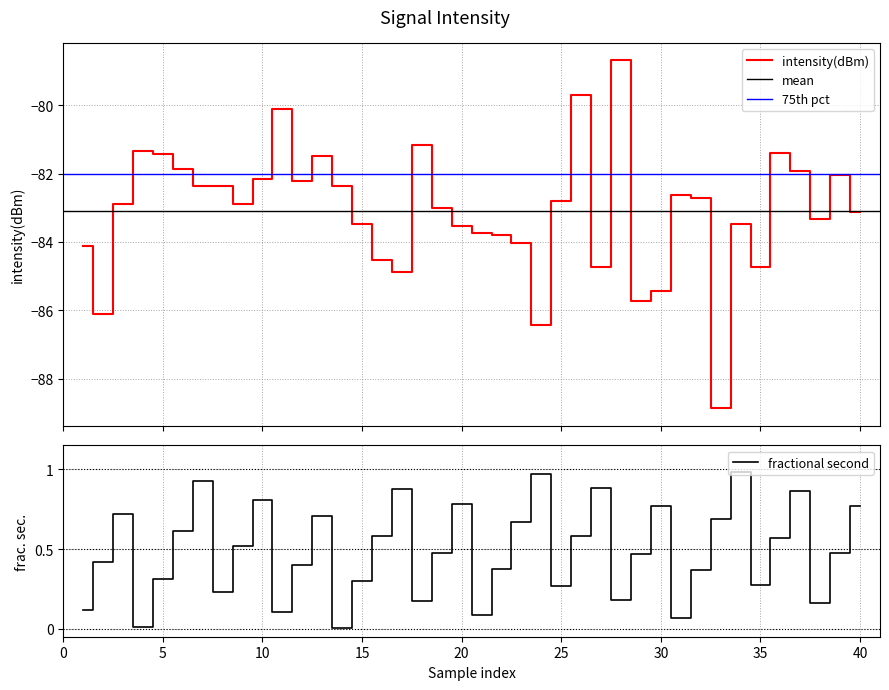

Which series has the widest spread of values?

intensity(dBm)